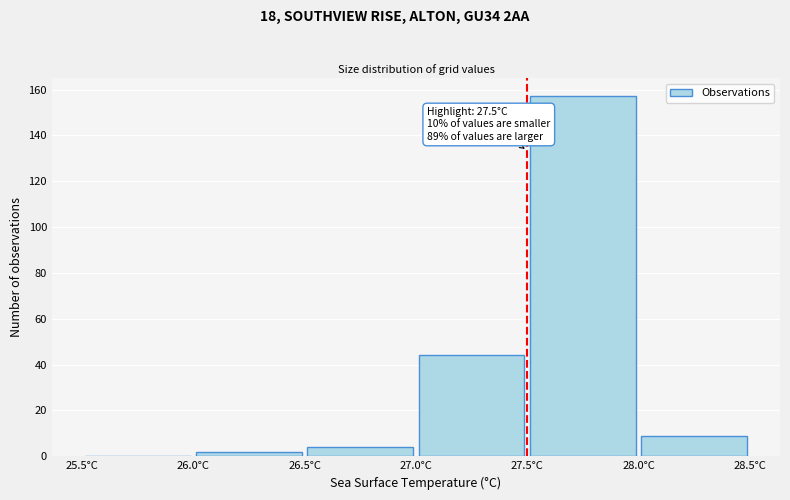

Over which range of the x-axis is the bar tallest?

27.5 to 28.0